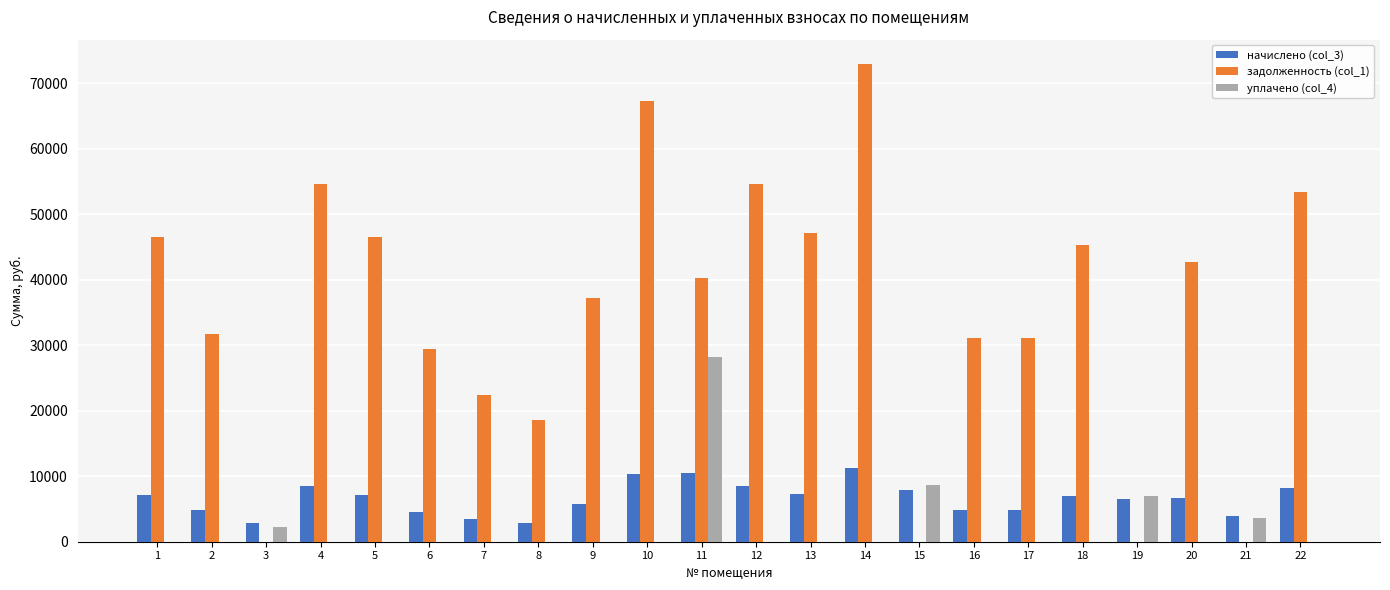

At which category is the sum across all series the highest?

14